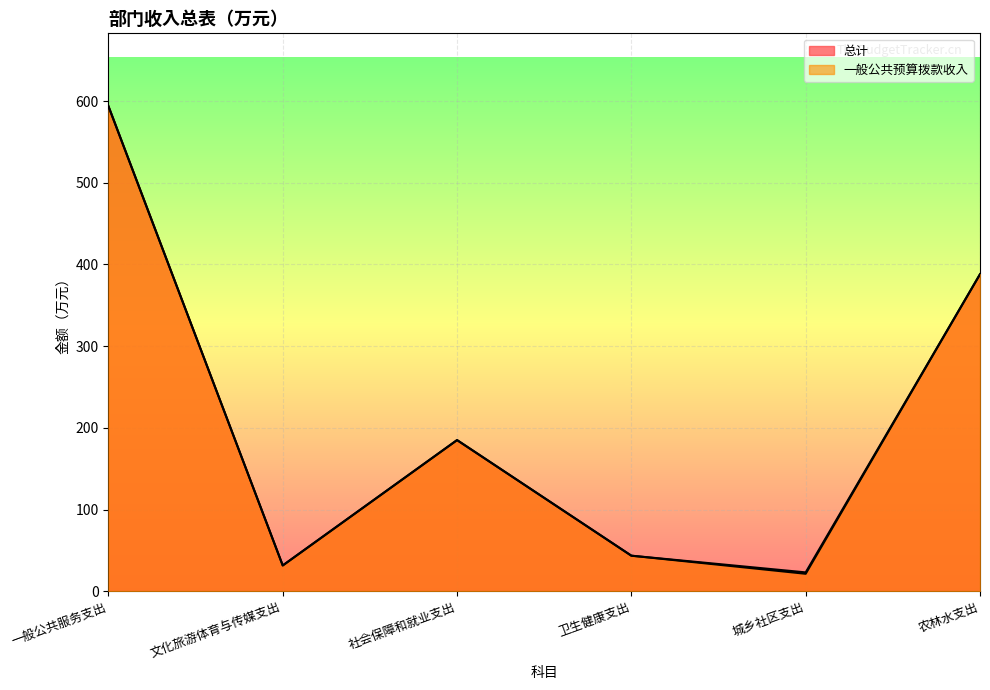

At which label does 总计 reach its peak?

一般公共服务支出